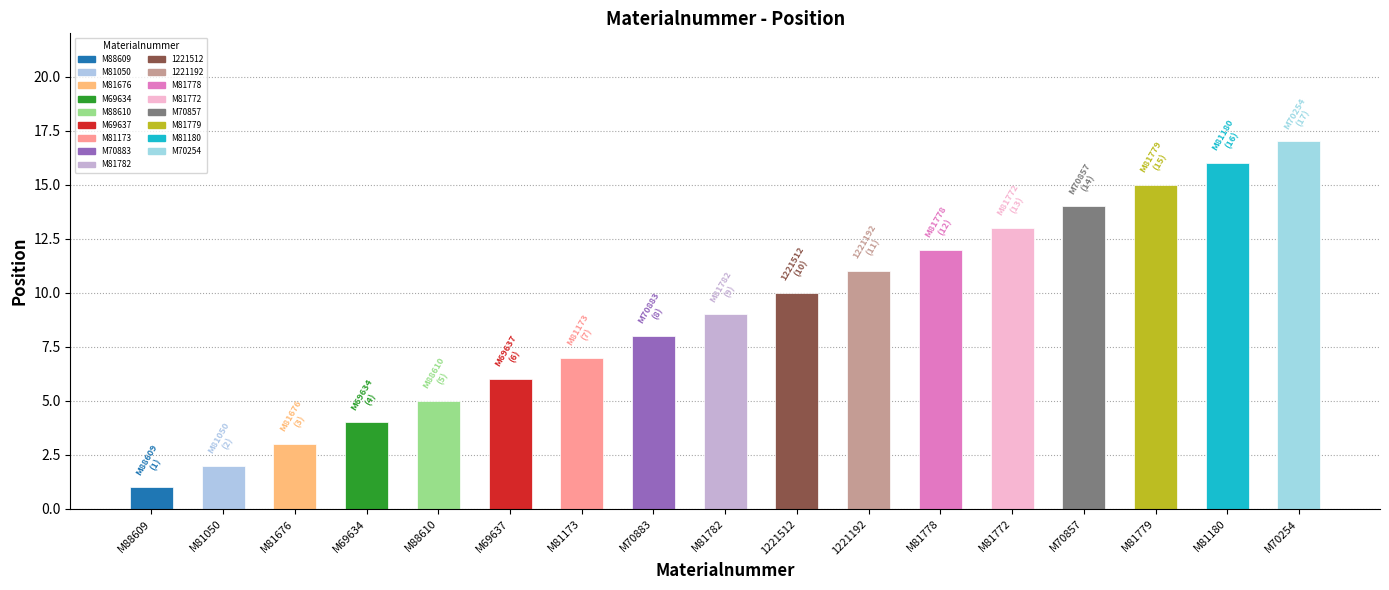

At which category does the chart reach its minimum across all series?

M88609